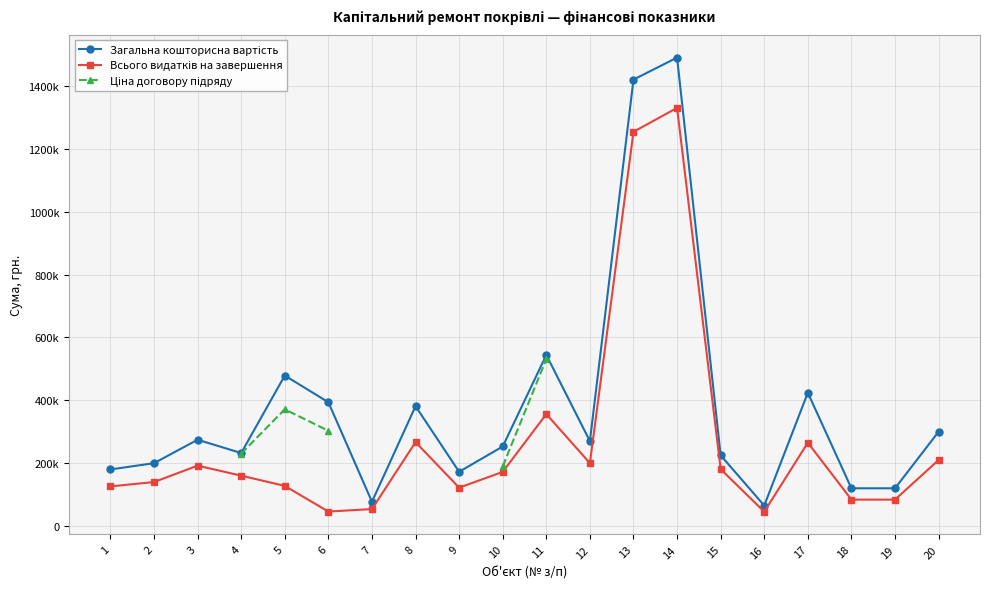

Where is the first local minimum for Загальна кошторисна вартість?

4